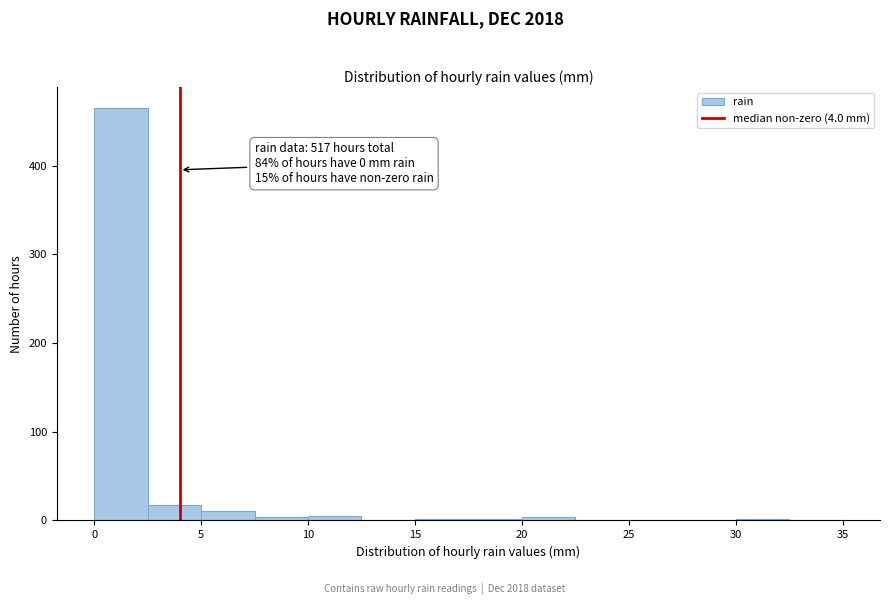

Over which range of the x-axis is the bar tallest?

0.0 to 2.5